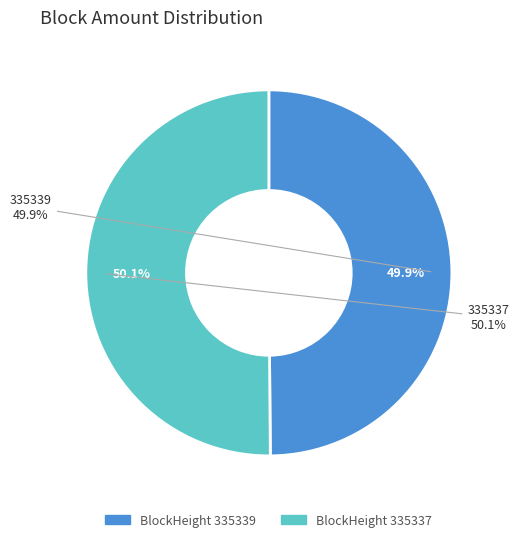

Which category has the smallest portion of the pie?

335339